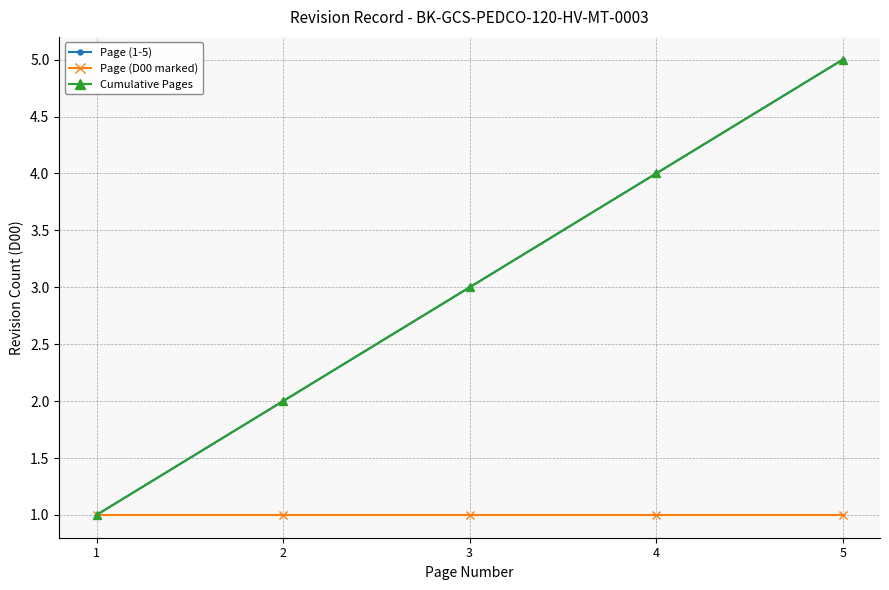

Is this an area chart (filled region under the line)?

No